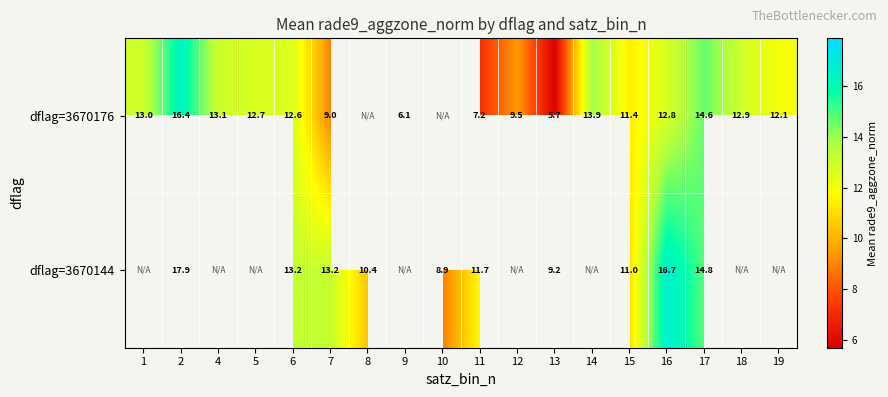

At 6, list the series in order from smallest to largest.

dflag=3670176, dflag=3670144